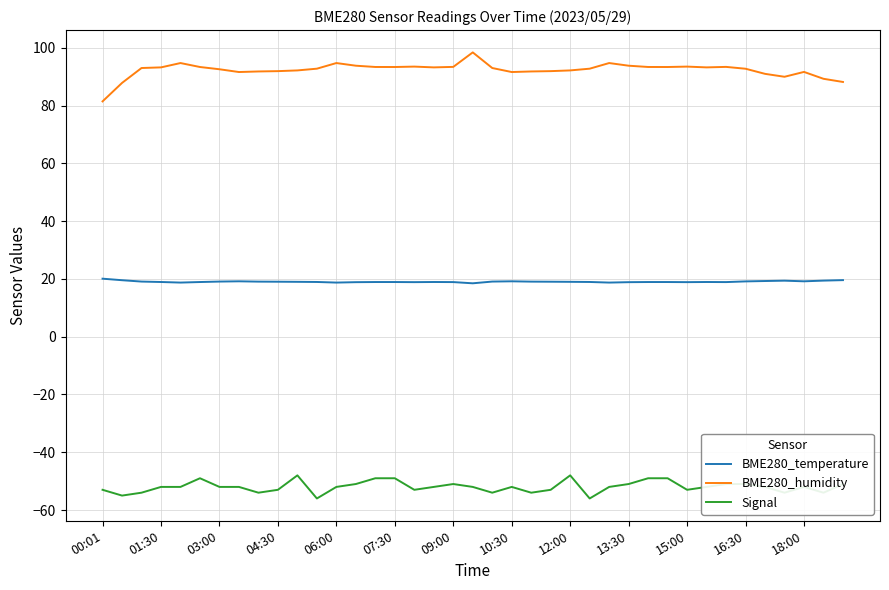

True or false: Signal and BME280_humidity cross at least once.

False